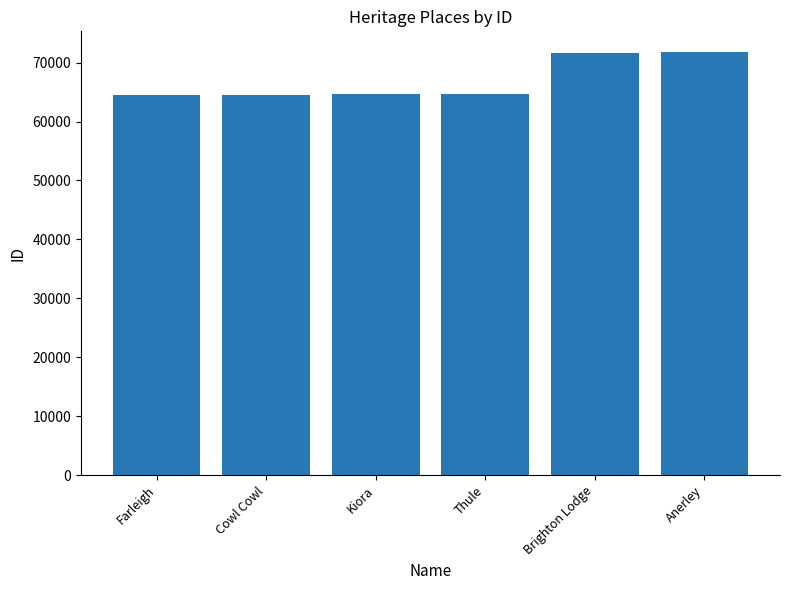

What is the difference between the maximum and minimum values?

7209